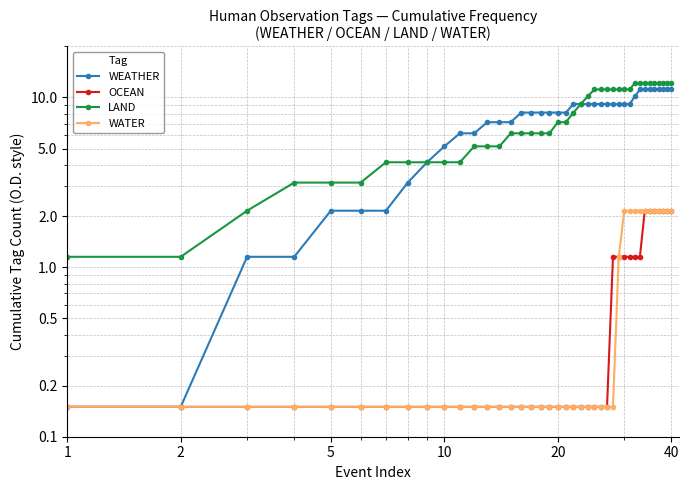

What is the value of the OCEAN point at the 36th from the left?

2.1